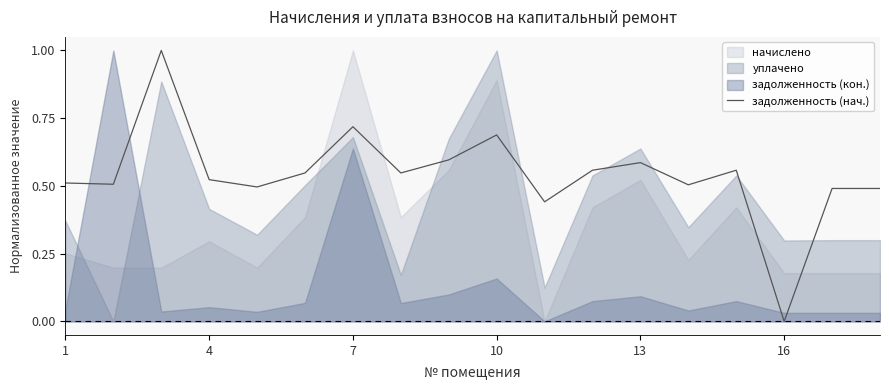

Is it true that задолженность (нач.) equals 1.2 at 7?

False